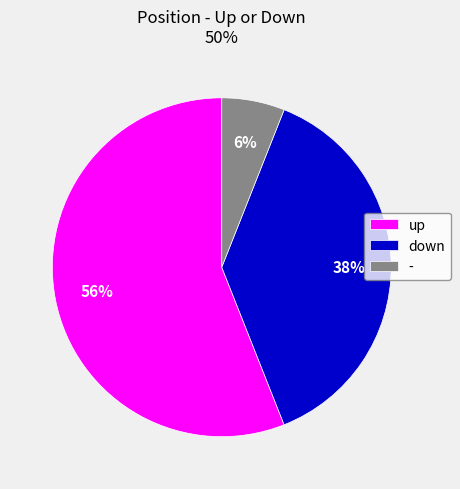

Rank the categories by value from lowest to highest.

-, down, up